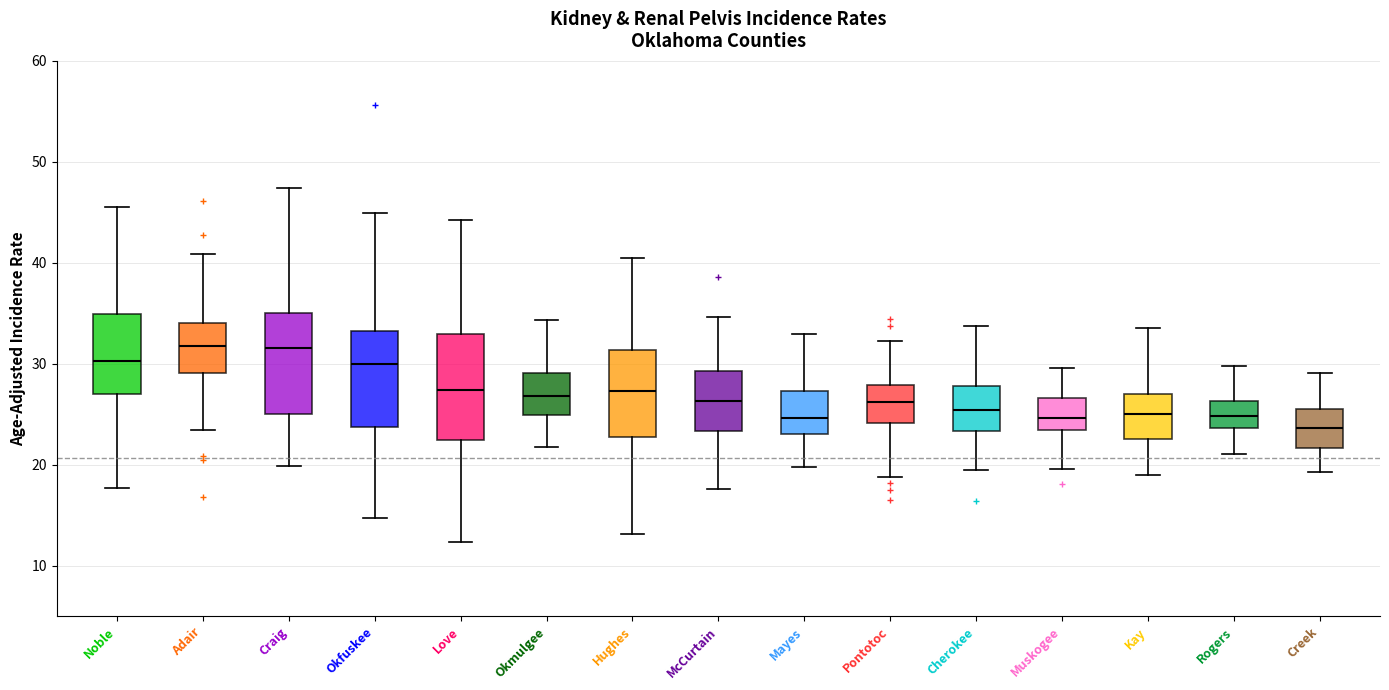

Reading left to right, transcribe this box plot: for each box, give where its median line is, the range the box spans, and where its two whiskers end, as read against the y-axis. The values are not printed on the chart, so give them approximately, as read against the axis.

Noble: median 30, box 27 to 35, whiskers 18 to 46
Adair: median 32, box 29 to 34, whiskers 23 to 41
Craig: median 32, box 25 to 35, whiskers 20 to 47
Okfuskee: median 30, box 24 to 33, whiskers 15 to 45
Love: median 27, box 22 to 33, whiskers 12 to 44
Okmulgee: median 27, box 25 to 29, whiskers 22 to 34
Hughes: median 27, box 23 to 31, whiskers 13 to 40
McCurtain: median 26, box 23 to 29, whiskers 18 to 35
Mayes: median 25, box 23 to 27, whiskers 20 to 33
Pontotoc: median 26, box 24 to 28, whiskers 19 to 32
Cherokee: median 25, box 23 to 28, whiskers 19 to 34
Muskogee: median 25, box 23 to 27, whiskers 20 to 30
Kay: median 25, box 23 to 27, whiskers 19 to 34
Rogers: median 25, box 24 to 26, whiskers 21 to 30
Creek: median 24, box 22 to 26, whiskers 19 to 29